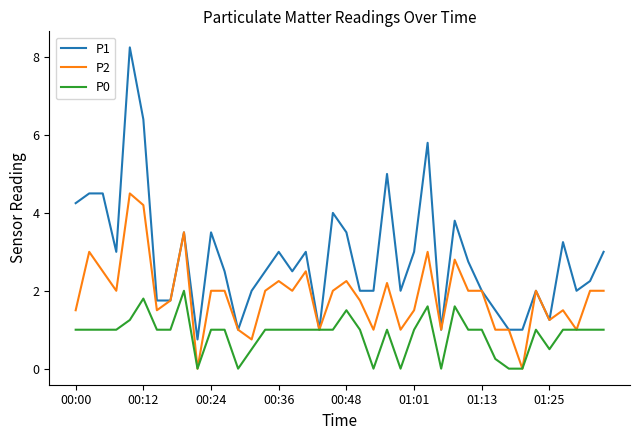

What is the maximum value for P2?

4.5